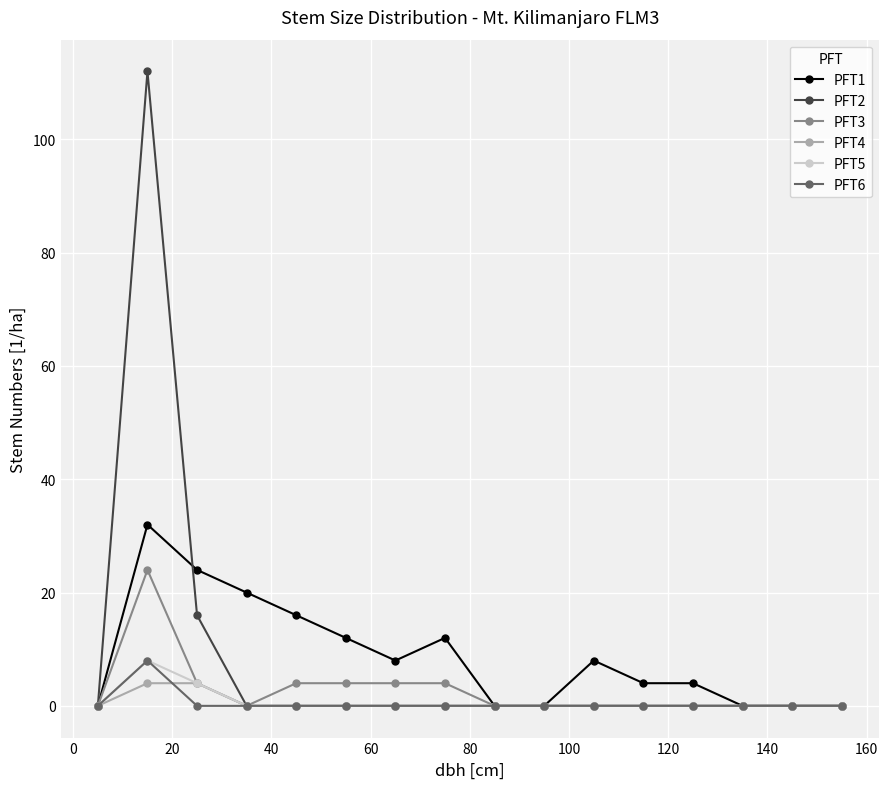

Which series has the largest range (max minus min)?

PFT2